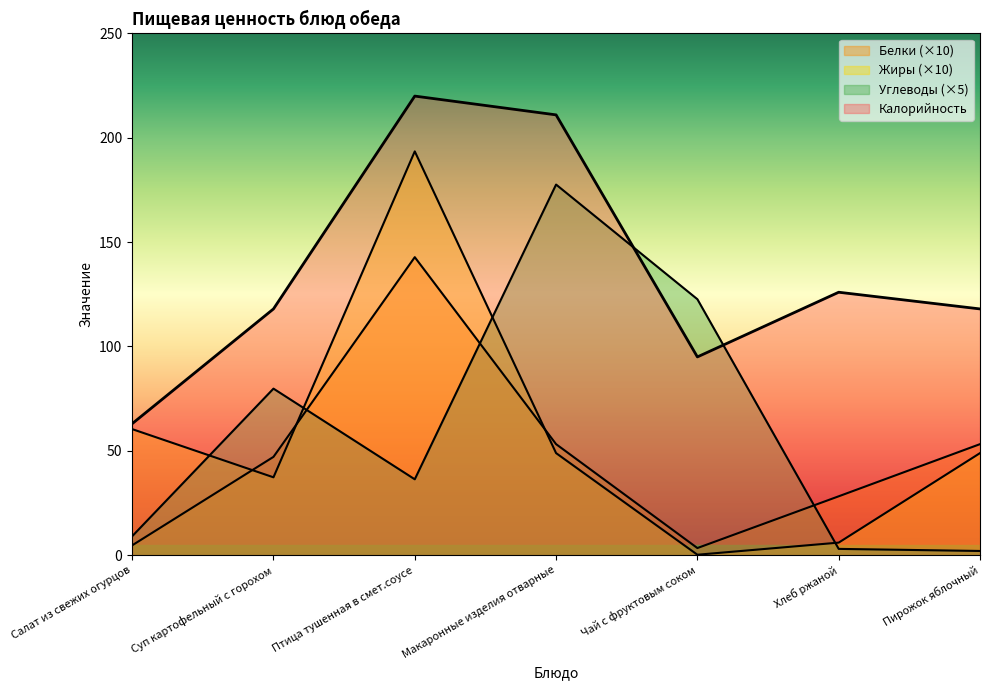

What is the difference between the maximum and minimum values in the Жиры series?

193.3